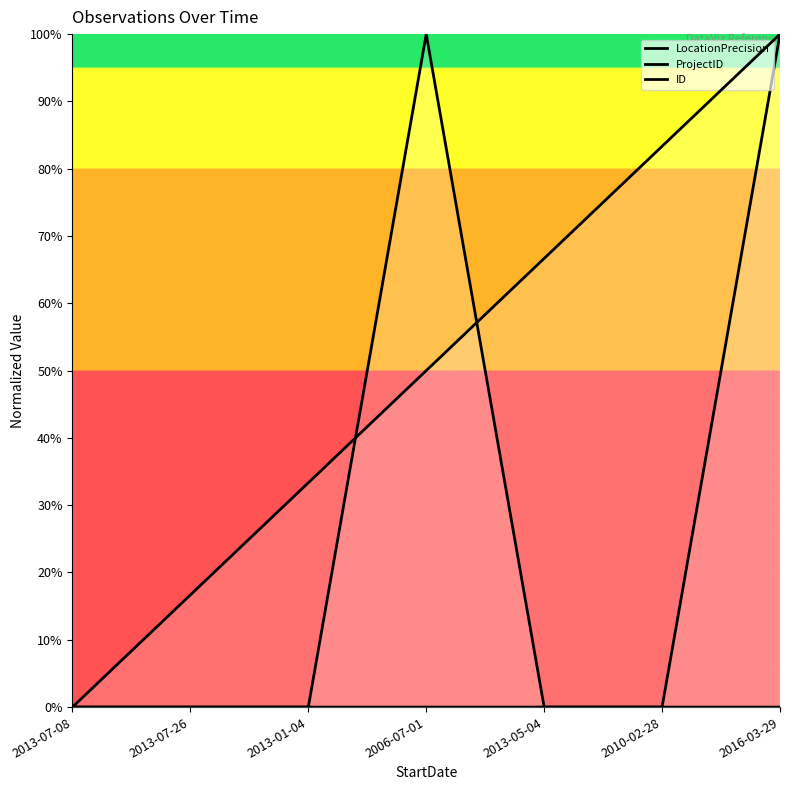

What are all the series names shown in the legend?

LocationPrecision, ProjectID, ID